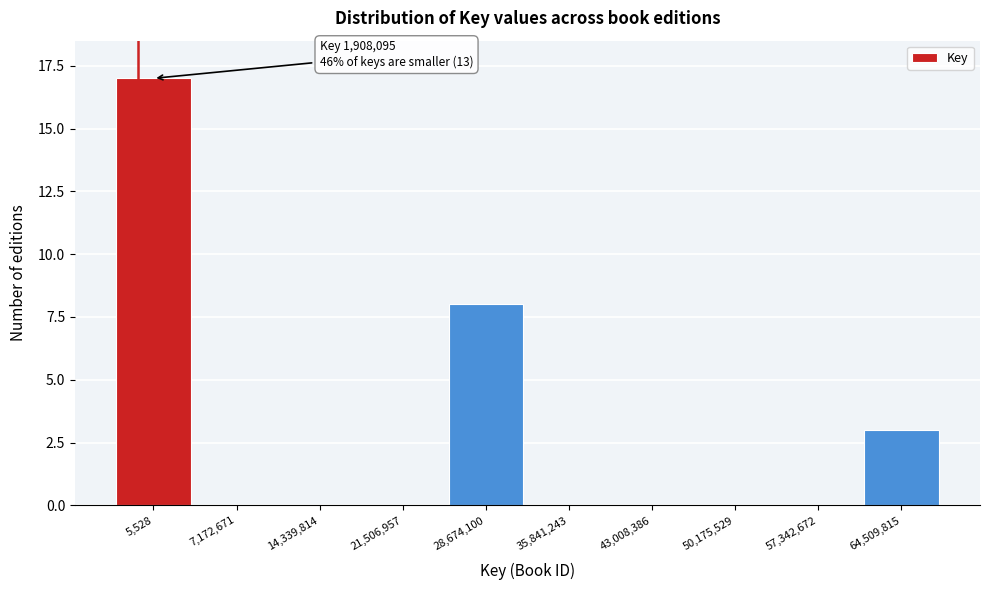

Reading left to right, transcribe all the data shown in this chart.

5,528=17	7,172,671=0	14,339,814=0	21,506,957=0	28,674,100=8	35,841,243=0	43,008,386=0	50,175,529=0	57,342,672=0	64,509,815=3